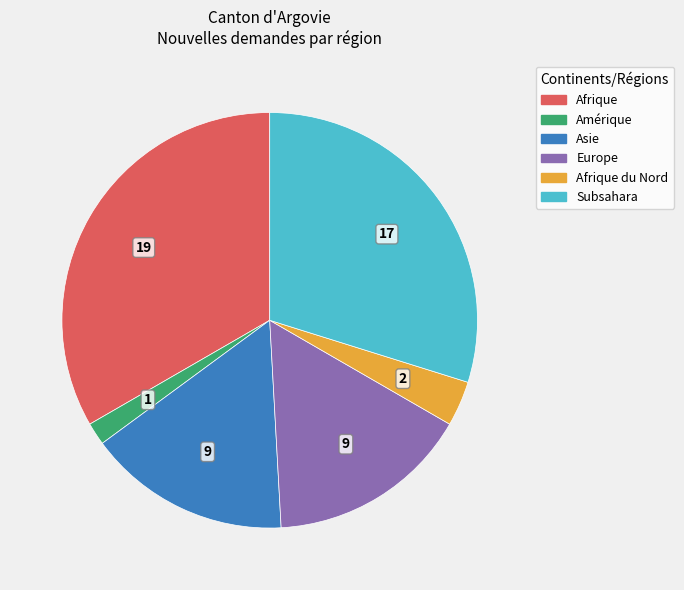

Is there any slice that represents more than half of the pie?

No